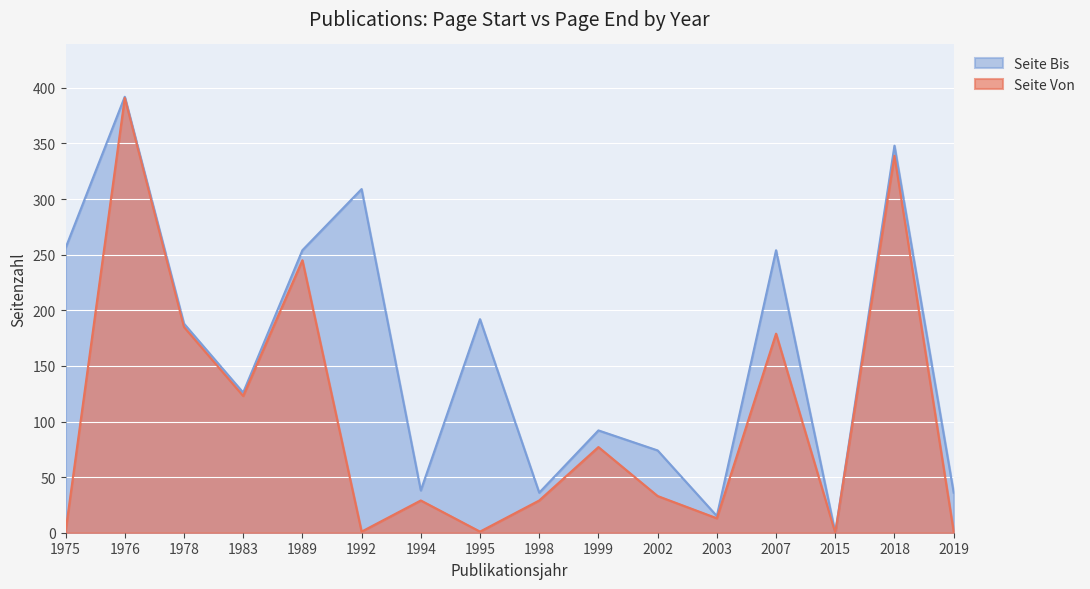

Rank the series by their average value, from highest to lowest.

Seite Bis, Seite Von